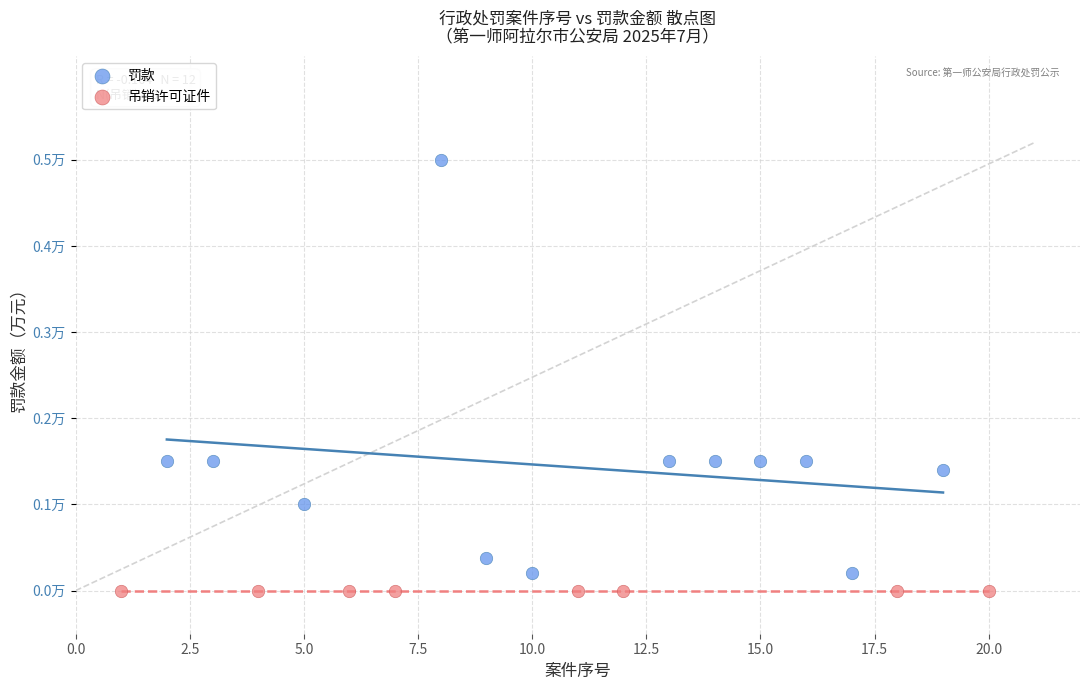

What are all the series names shown in the legend?

罚款, 吊销许可证件